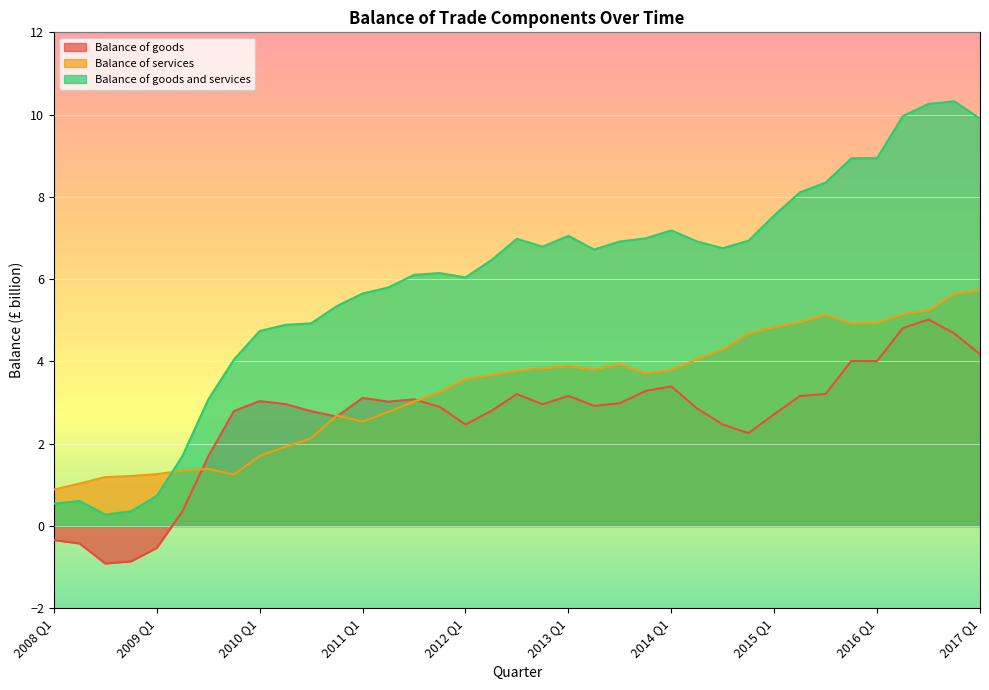

Rank the categories by Balance of goods value from highest to lowest.

Q3, Q2, Q4, 2017 Q1, Q4, 2016 Q1, 2014 Q1, Q4, Q3, Q3, 2013 Q1, Q2, 2011 Q1, Q3, 2010 Q1, Q2, Q3, Q2, Q4, Q2, Q4, Q2, Q2, Q4, Q3, 2015 Q1, Q4, 2012 Q1, Q3, Q4, Q3, Q2, 2008 Q1, Q2, 2009 Q1, Q4, Q3